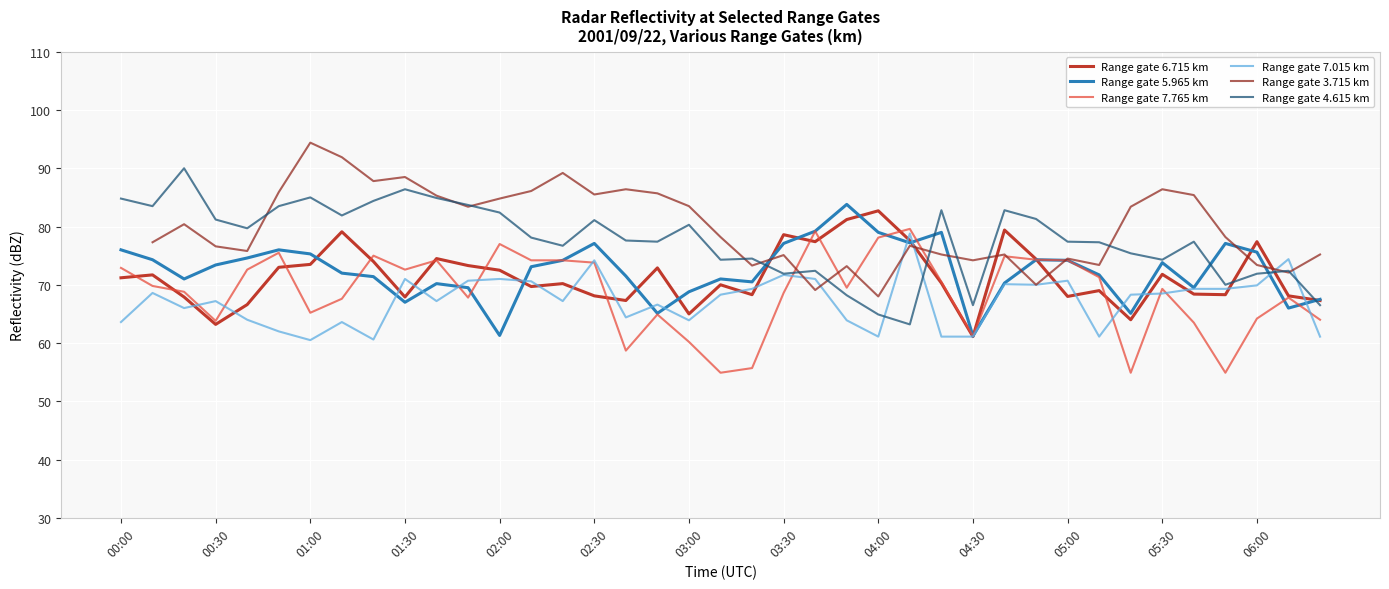

What is the minimum value for Range gate 4.615 km?

63.2